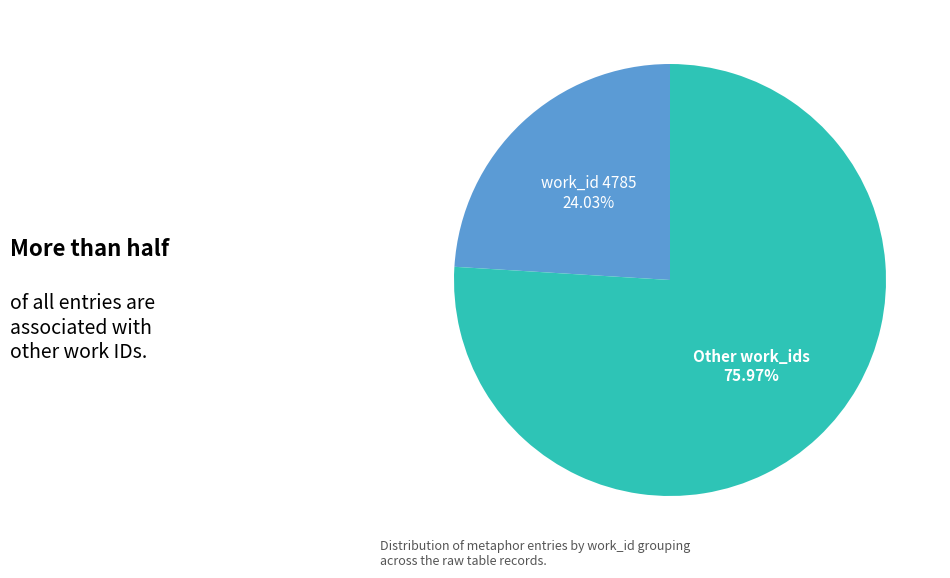

Between Other work_ids and work_id 4785, which is larger?

Other work_ids